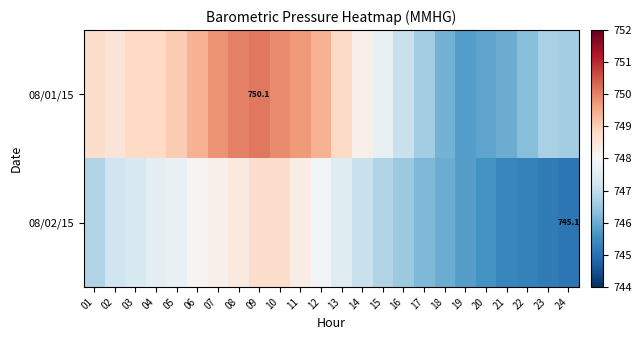

The value of 08/02/15 at 24 is 1001.3. True or false?

False